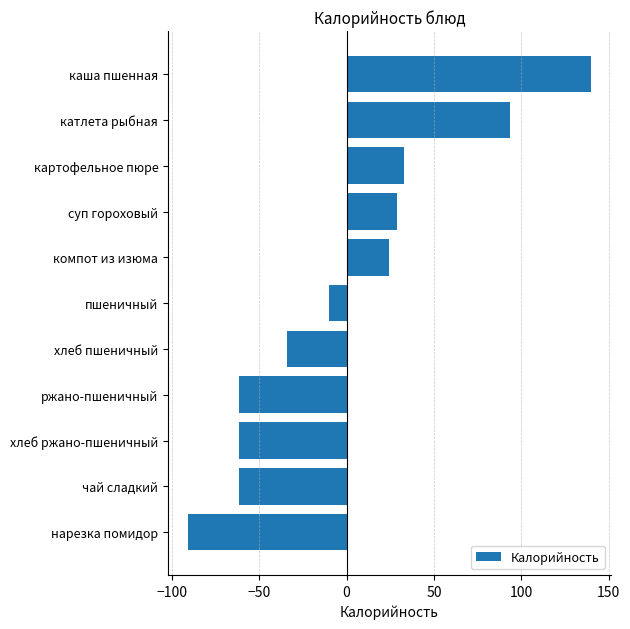

Reading bottom to top, extract all data points from this chart.

нарезка помидор=-90.7	чай сладкий=-61.6	хлеб ржано-пшеничный=-61.6	ржано-пшеничный=-61.6	хлеб пшеничный=-33.9	пшеничный=-10.0	компот из изюма=24.4	суп гороховый=28.7	картофельное пюре=32.8	катлета рыбная=93.5	каша пшенная=139.7